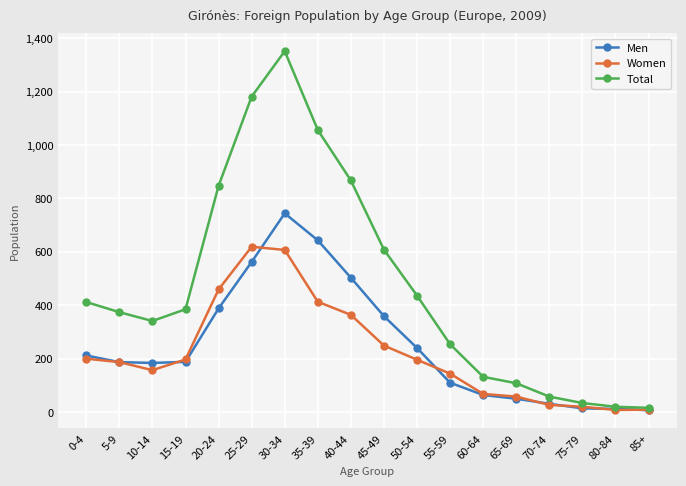

What is the difference between the second highest and second lowest values in the Men series?

631